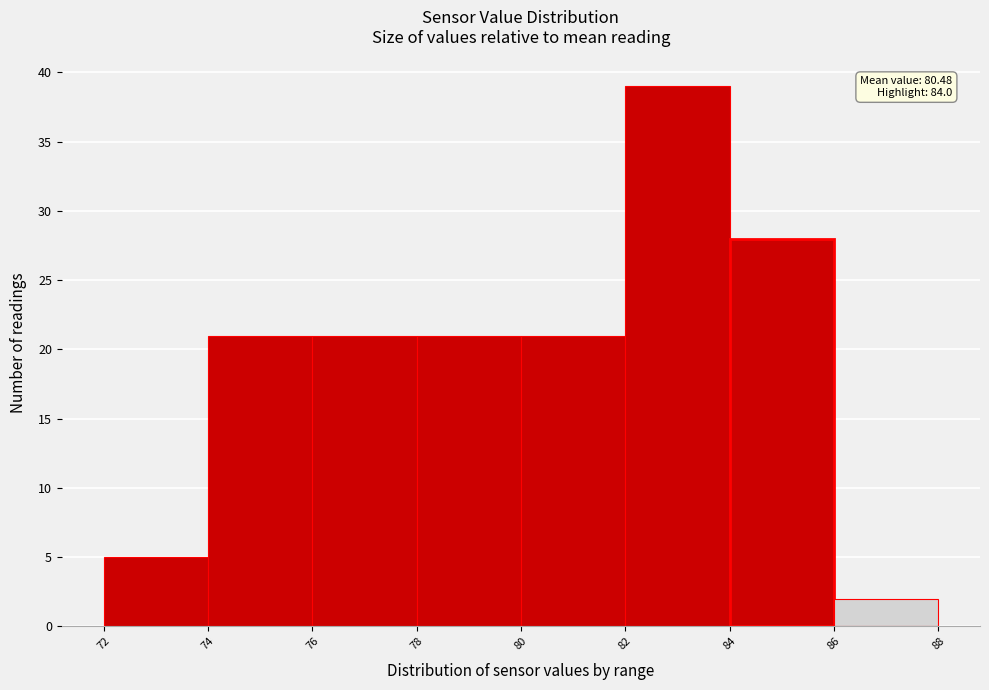

Over which range of the x-axis is the bar tallest?

82 to 84